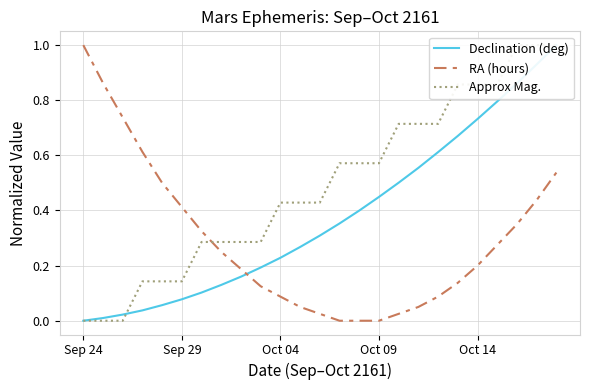

True or false: RA (hours) has a value of 0.0 at 14.

True